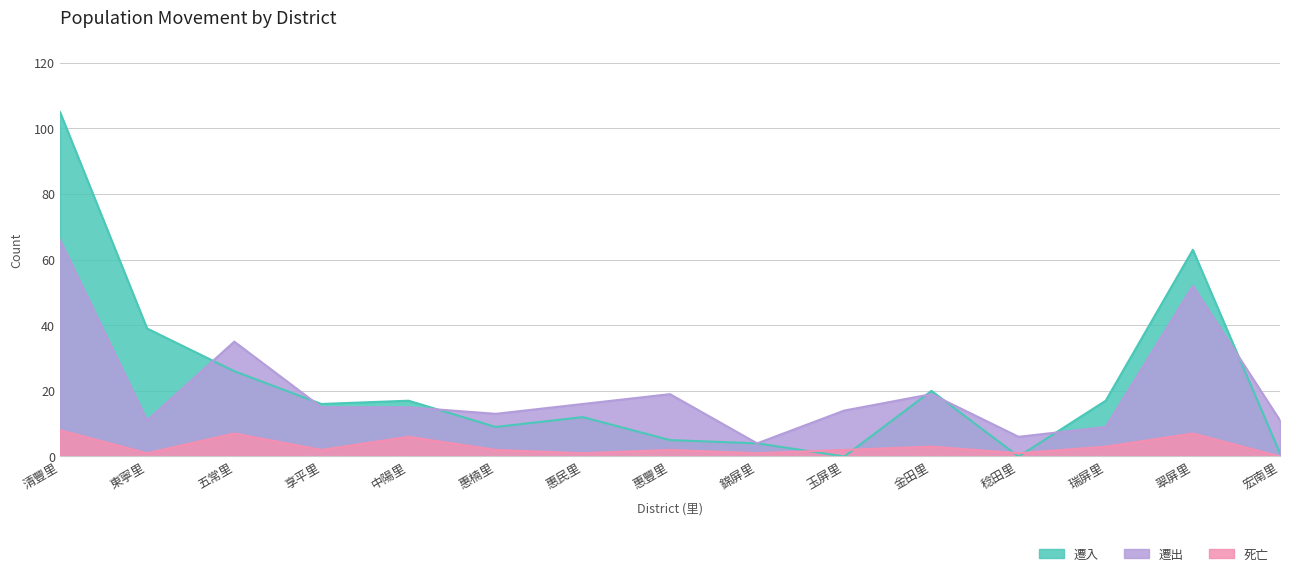

What is the average value of the 死亡 series?

3